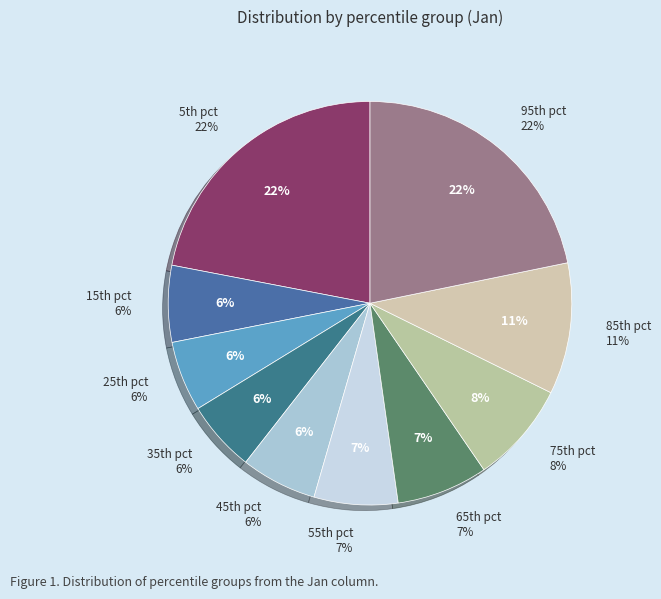

Which has a higher value, pct15 or pct55?

pct55